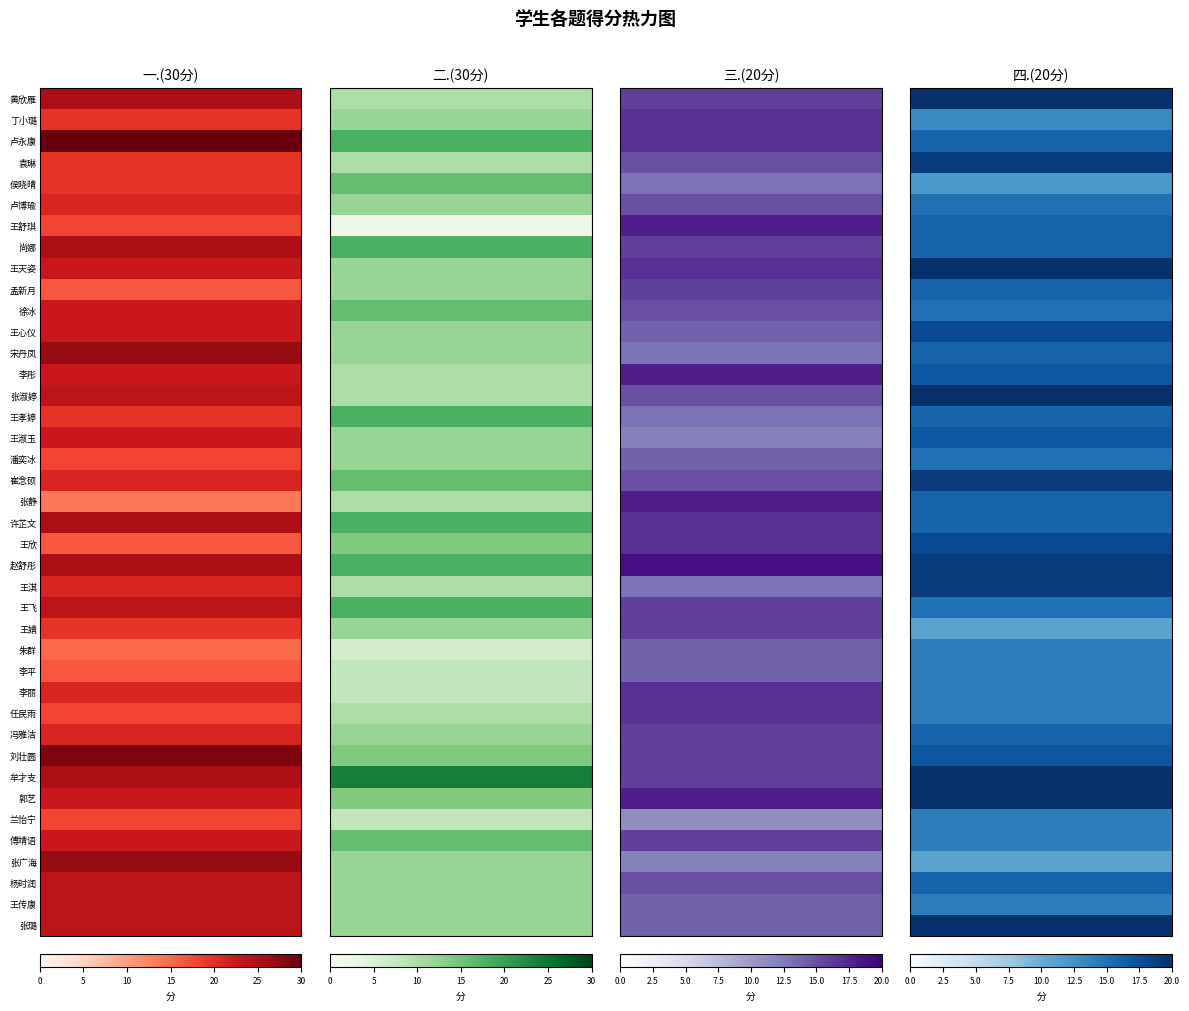

Rank the series at 张广海 from lowest to highest value.

四.(20分), 二.(30分), 三.(20分), 一.(30分)